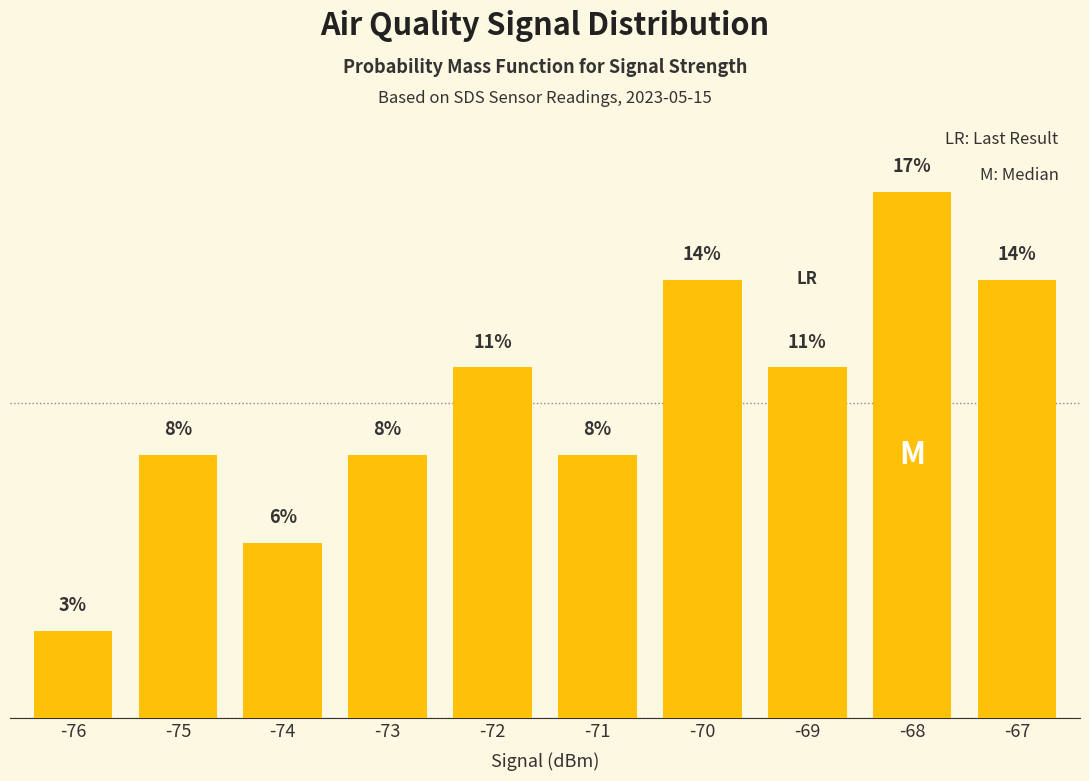

Rank the categories by value from lowest to highest.

-76, -74, -75, -73, -71, -72, -69, -70, -67, -68